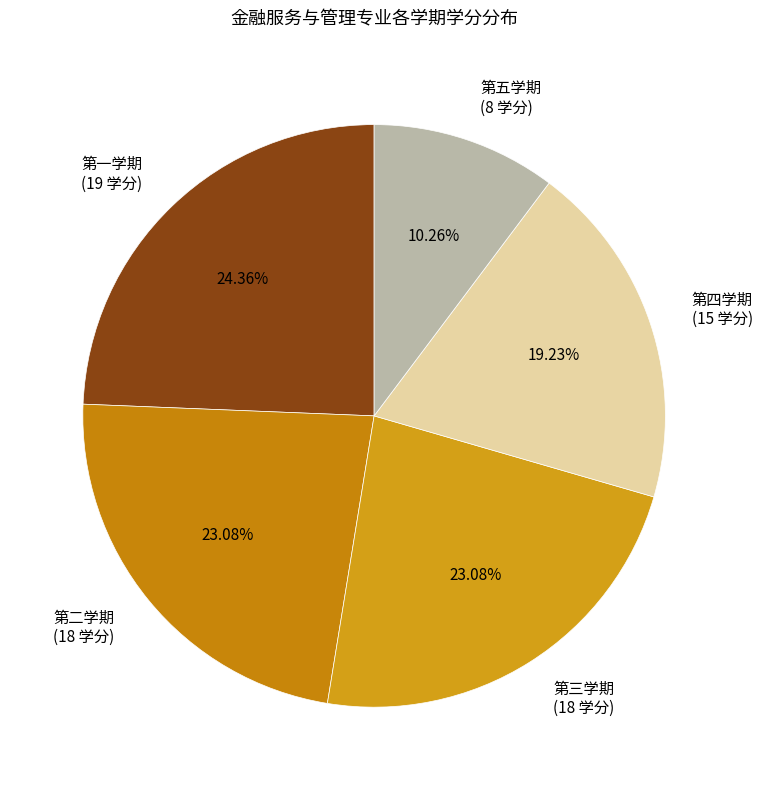

How many segments does this pie chart have?

5